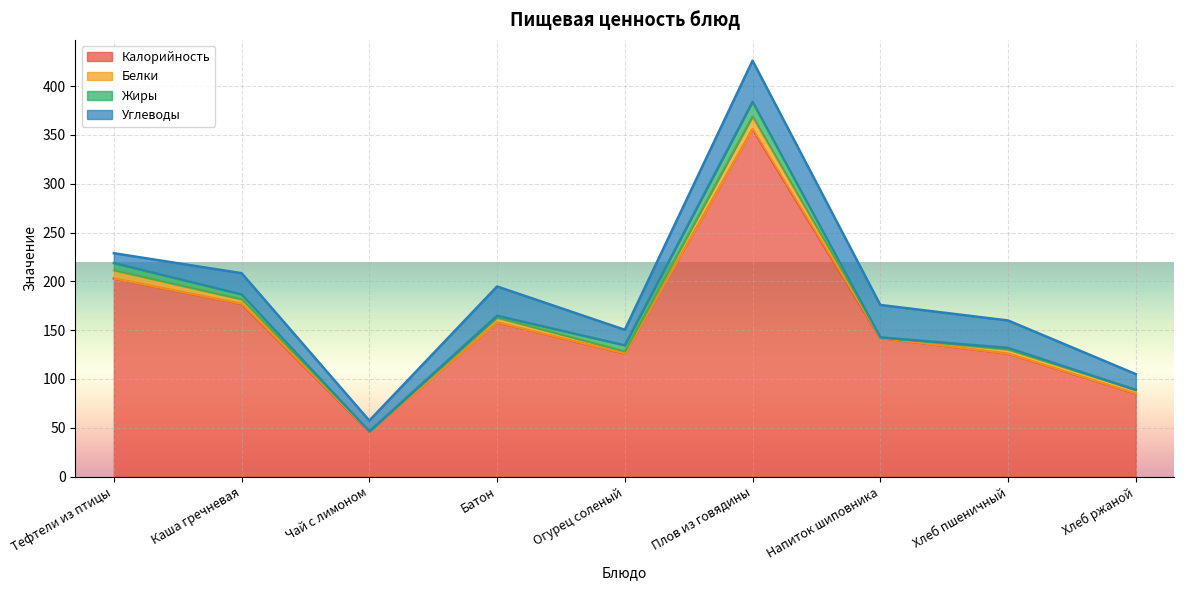

Reading left to right, what are all the values shown in this chart?

Калорийность: 203.0	177.0	46.0	158.0	126.0	356.0	142.0	126.0	85.0
Белки: 8.3	4.6	0.2	4.8	2.2	12.8	0.6	4.2	3.8
Жиры: 7.5	5.0	0.1	2.0	6.3	15.1	0.0	1.7	0.0
Углеводы: 10.0	21.9	11.1	30.0	15.9	42.2	33.2	28.1	16.2